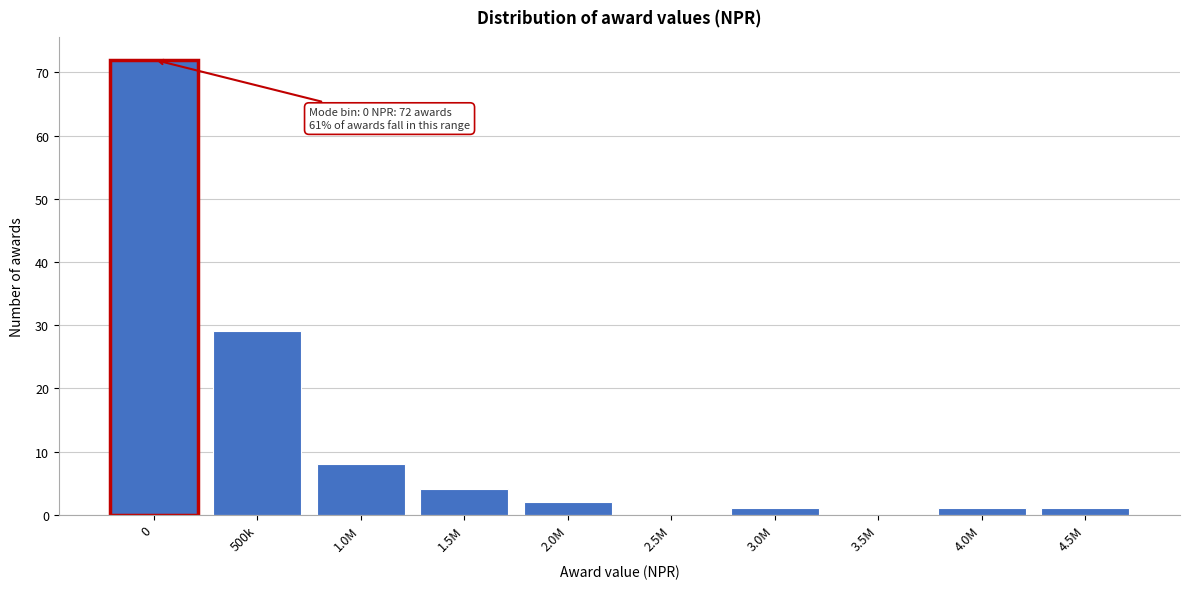

Reading left to right, what are all the values shown in this chart?

0=72	500k=29	1.0M=8	1.5M=4	2.0M=2	2.5M=0	3.0M=1	3.5M=0	4.0M=1	4.5M=1